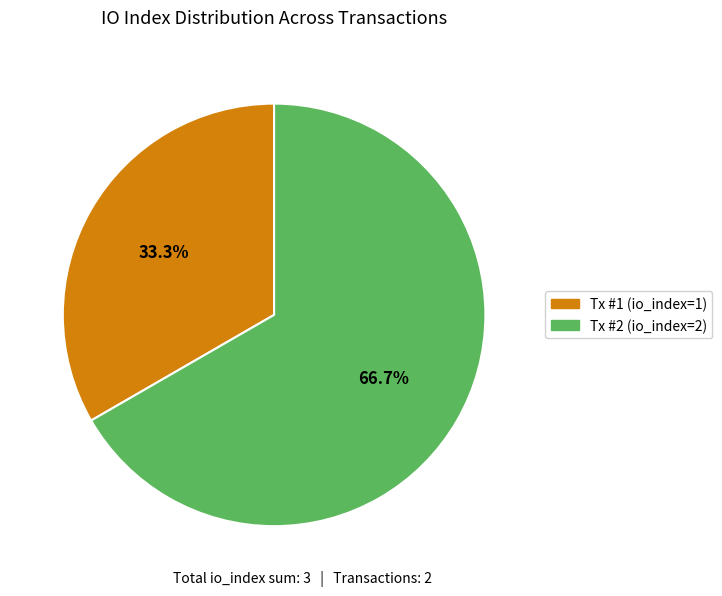

Does Tx #1 (io_index=1) account for over 50% of the chart?

No